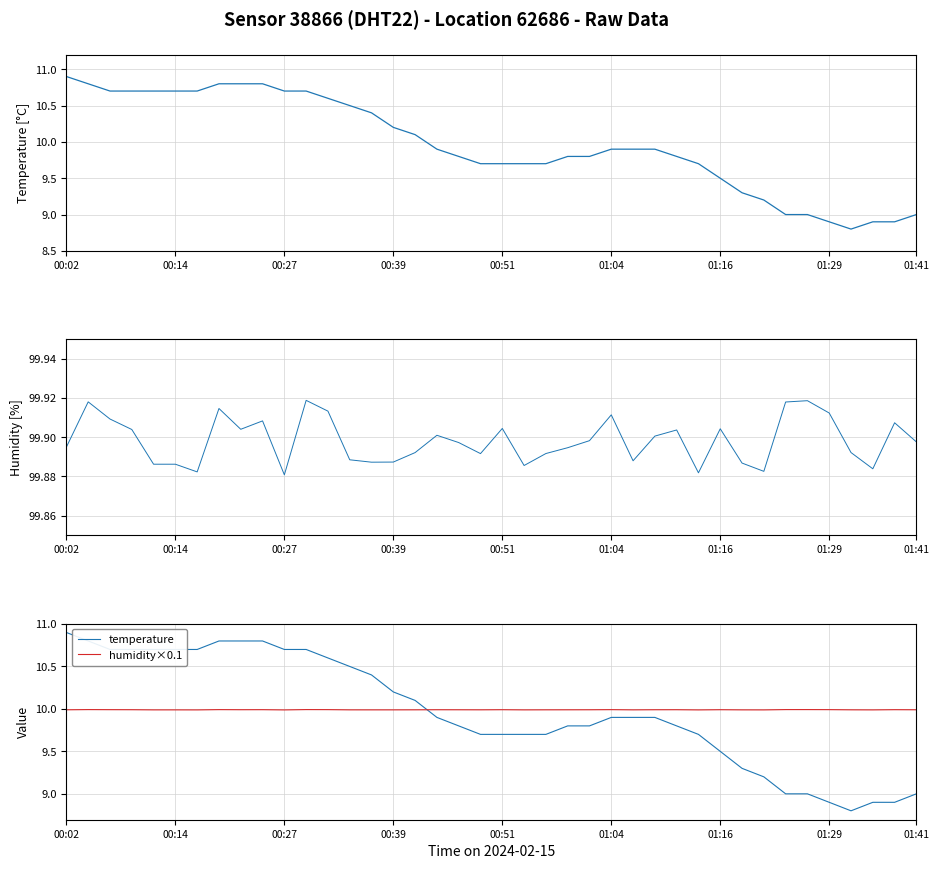

The value of humidity×0.1 at 11 is 5.8. True or false?

False